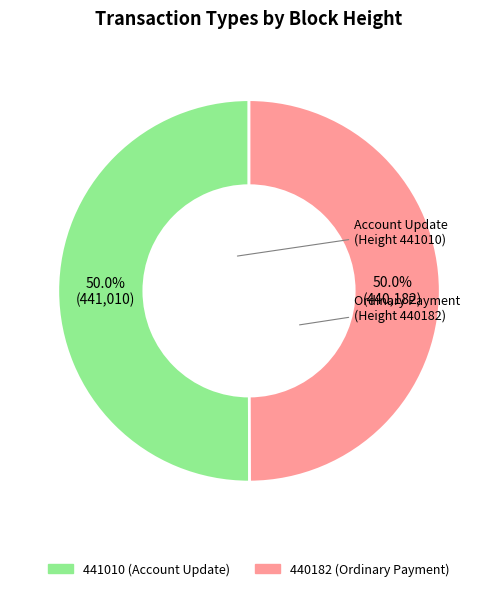

What percentage do 441010 (Account Update) and 440182 (Ordinary Payment) together represent?

100.0%